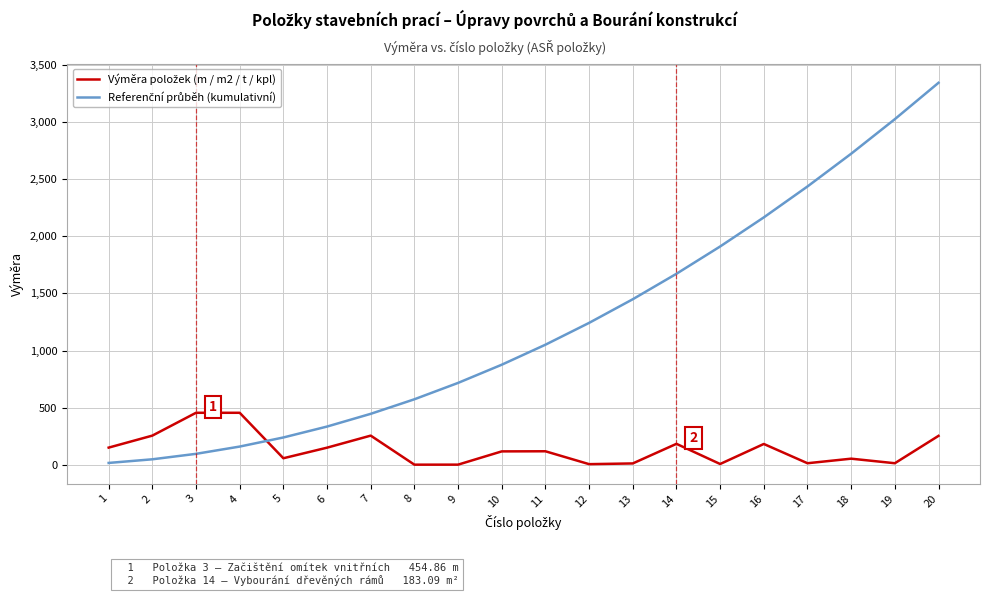

At which category is the sum across all series the highest?

20